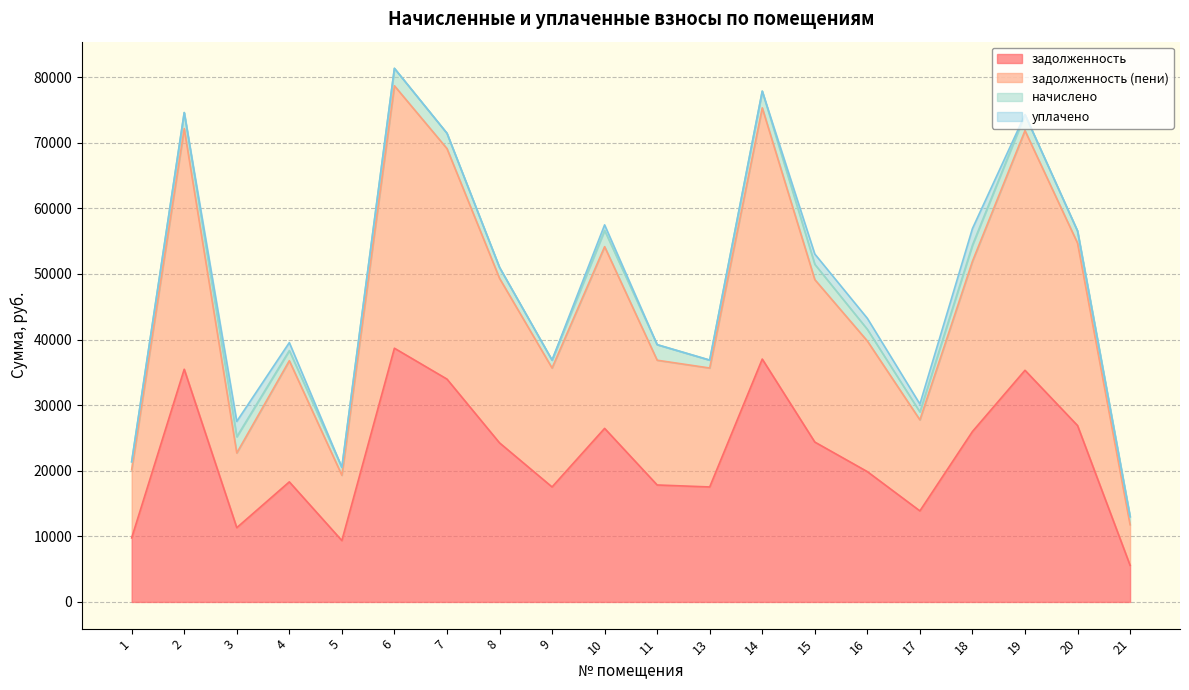

Is it true that задолженность equals 5090.1 at 9?

False